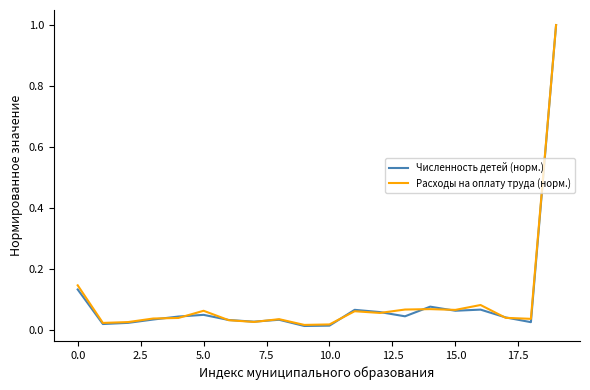

What is the highest value of the Численность детей (норм.) series?

1.0